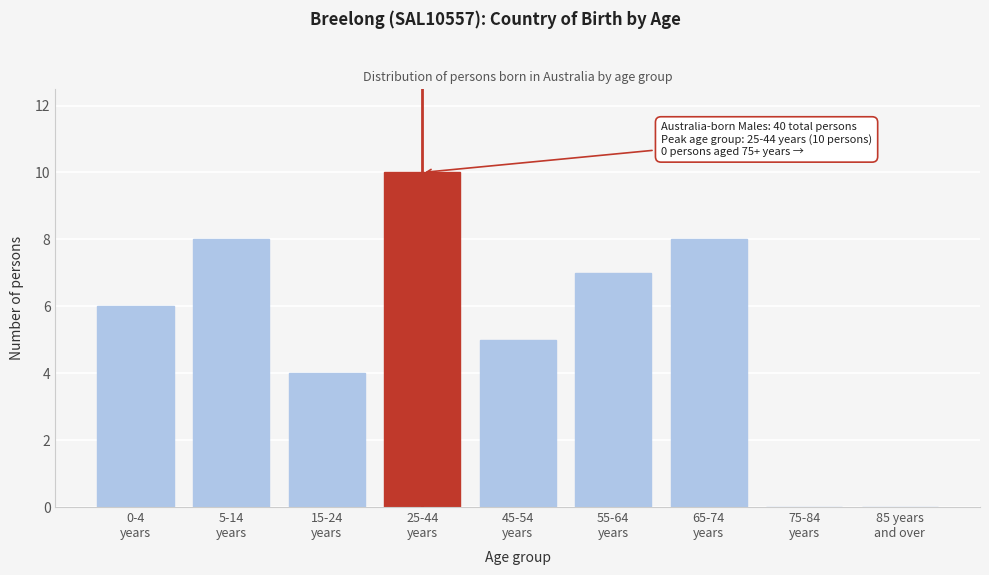

What is the maximum value shown in the chart?

10